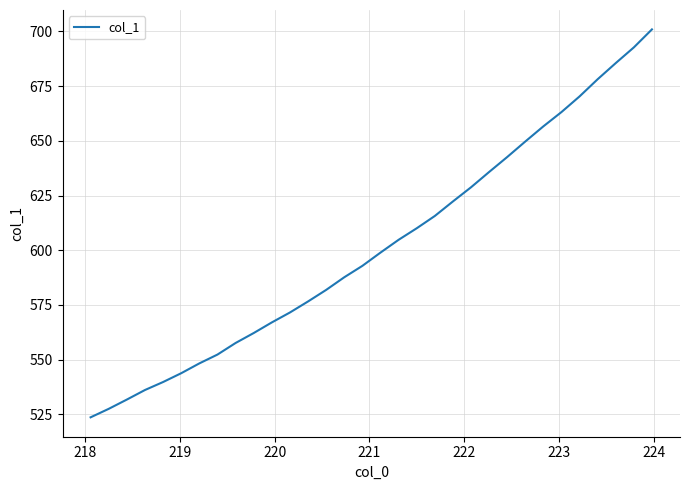

What is the maximum value shown in the chart?

700.9